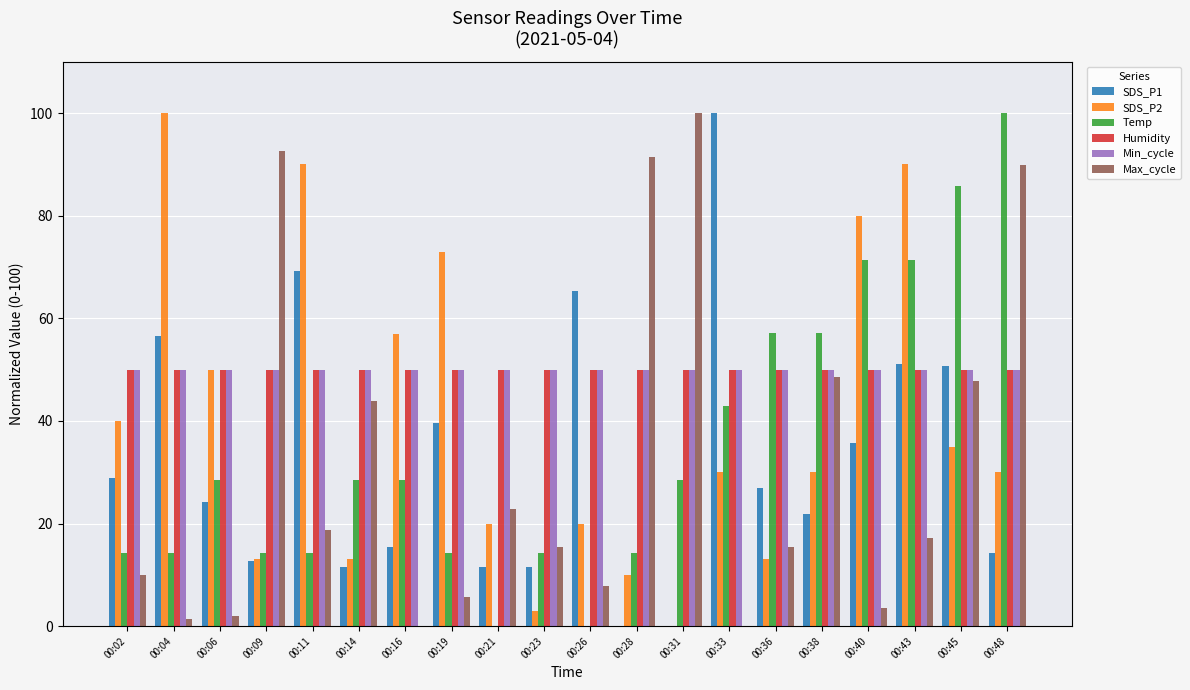

Which series changed the most between 00:28 and 00:45?

Temp